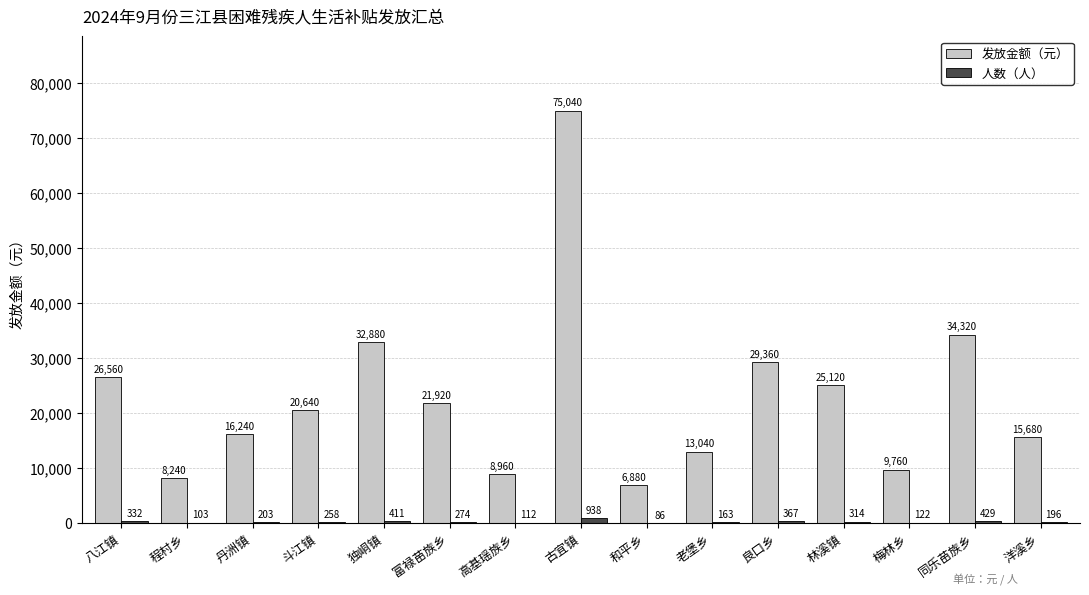

Where does the 发放金额（元） series first go above 20640?

八江镇